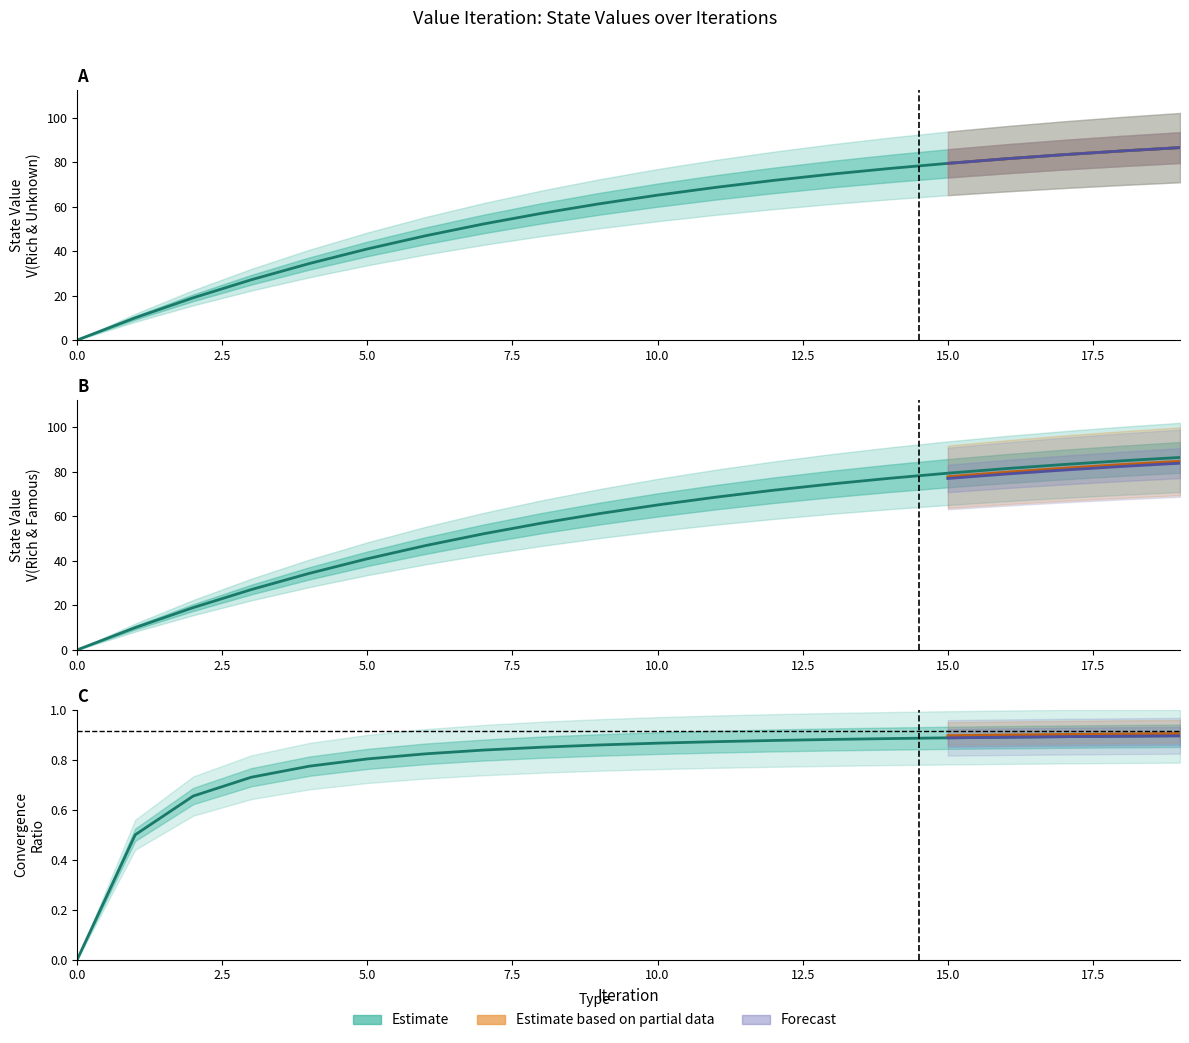

At which label is Rich & Unknown closest to 43?

5